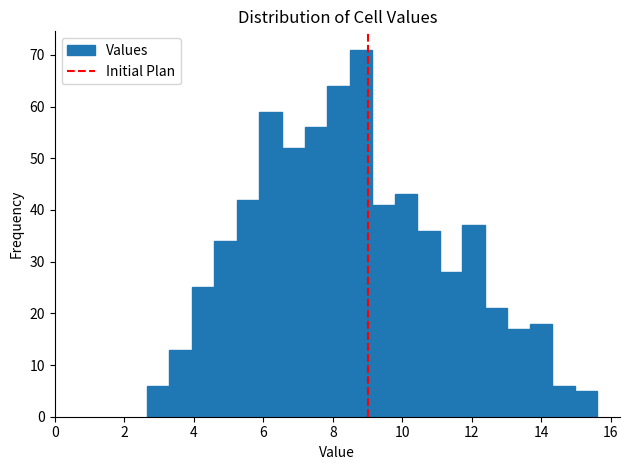

Around what value on the x-axis is the tallest bar? Give the approximate position of its centre, as read against the axis.

8.8